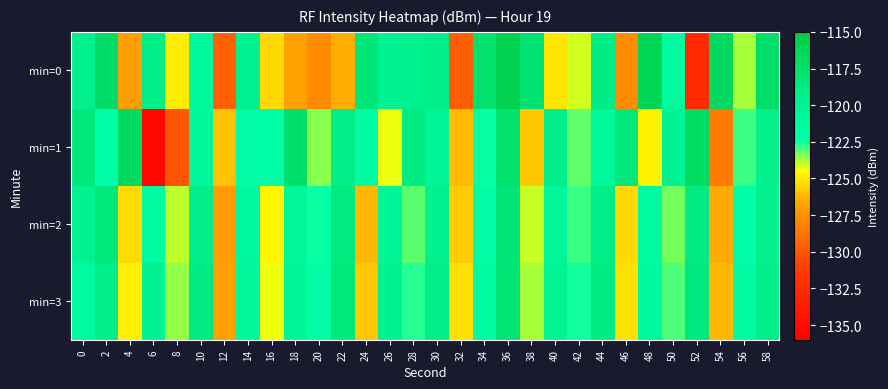

What is the greatest value displayed?

-115.7